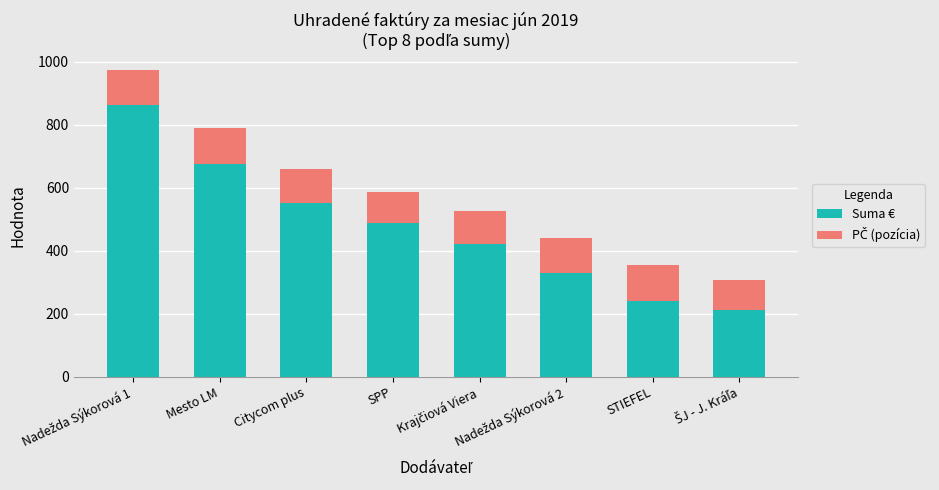

The Suma € series shows 240.0 at STIEFEL. True or false?

True